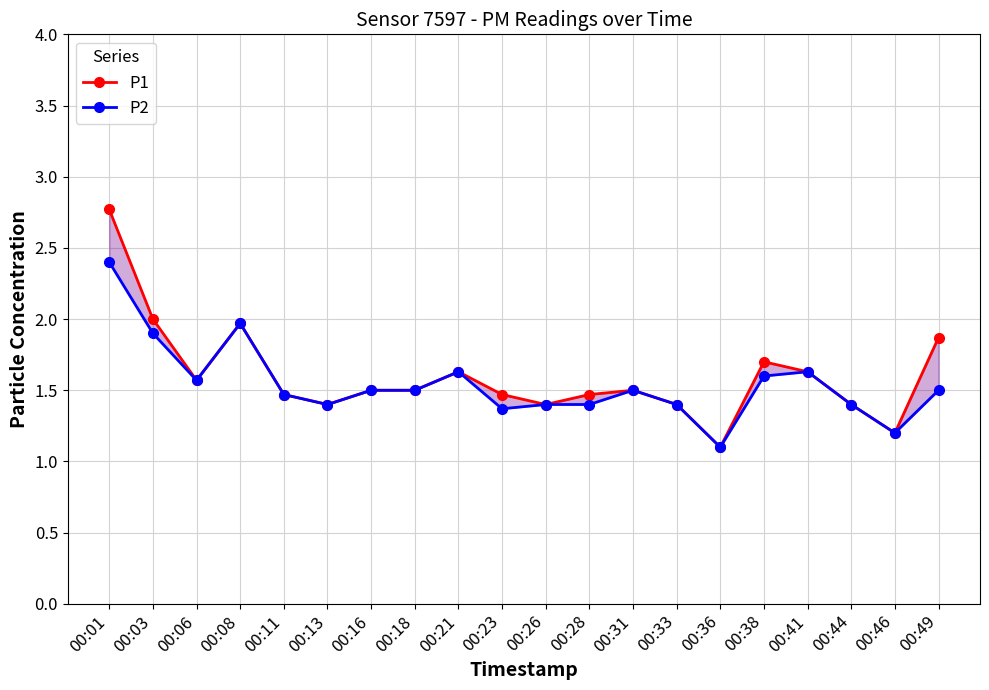

What is the value of the P2 point at the 16th from the left?

1.6